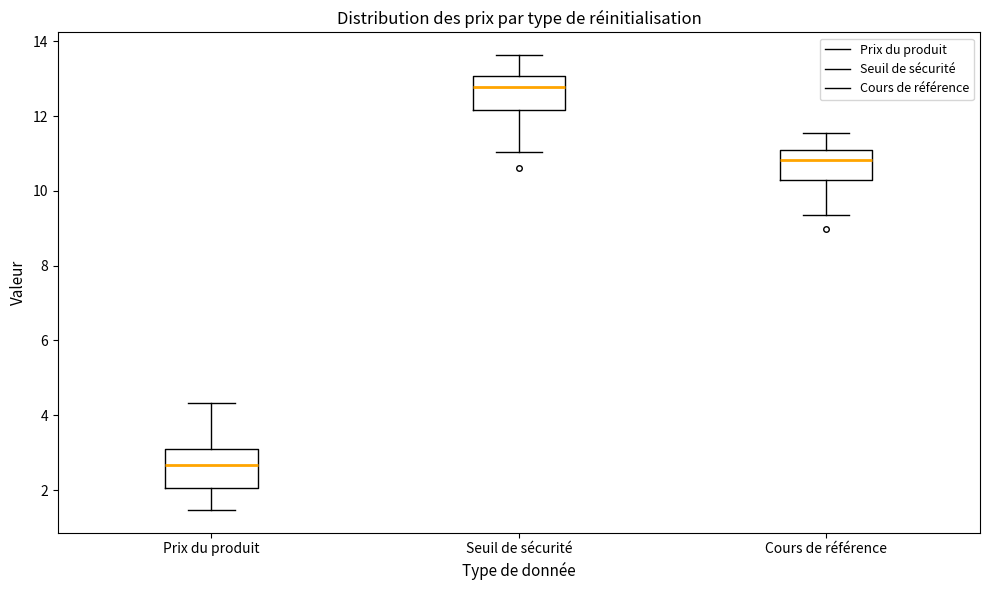

Where does the median line of the box for Prix du produit sit on the y-axis? The values are not printed on the chart, so give them approximately, as read against the axis.

2.6